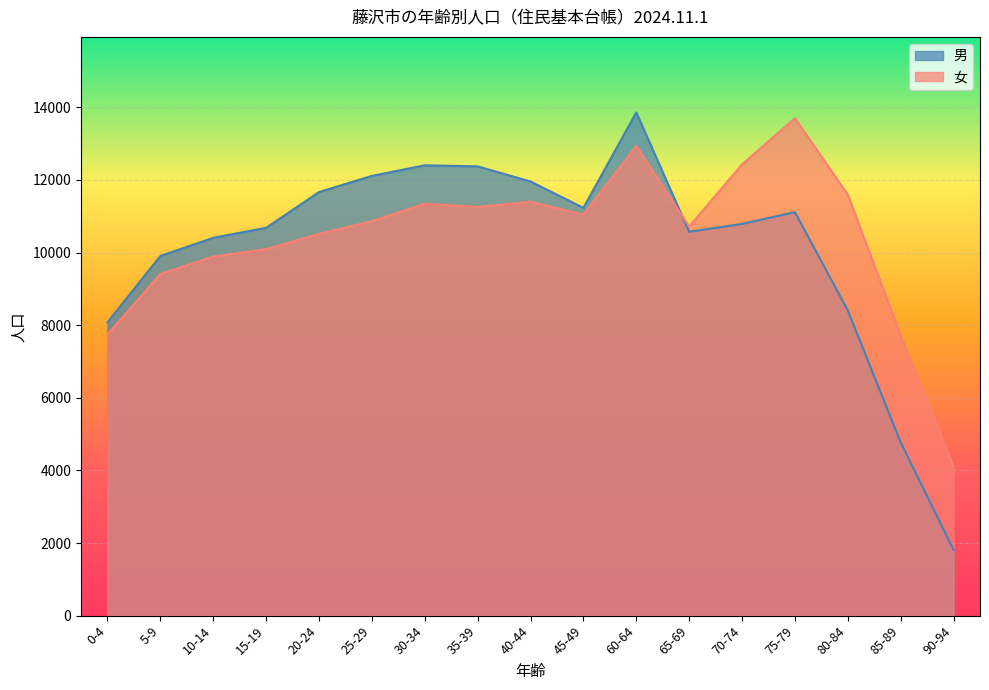

What is the label of the 10th point from the left?

45-49